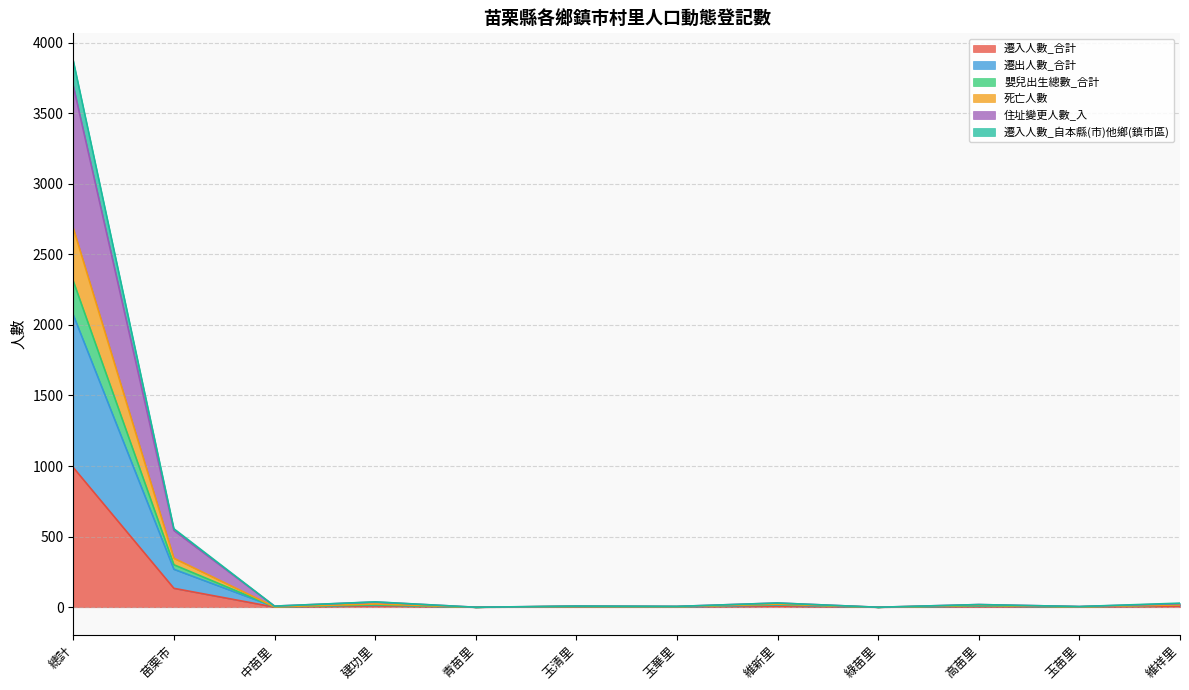

What is the approximate value of 死亡人數 at 玉苗里?

3